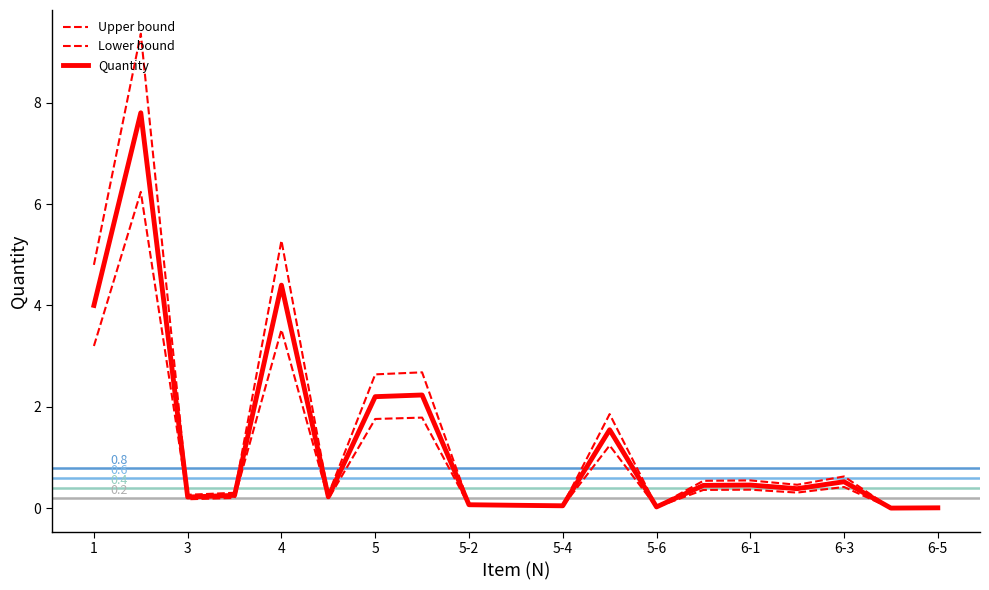

How many lines are shown in the chart?

3